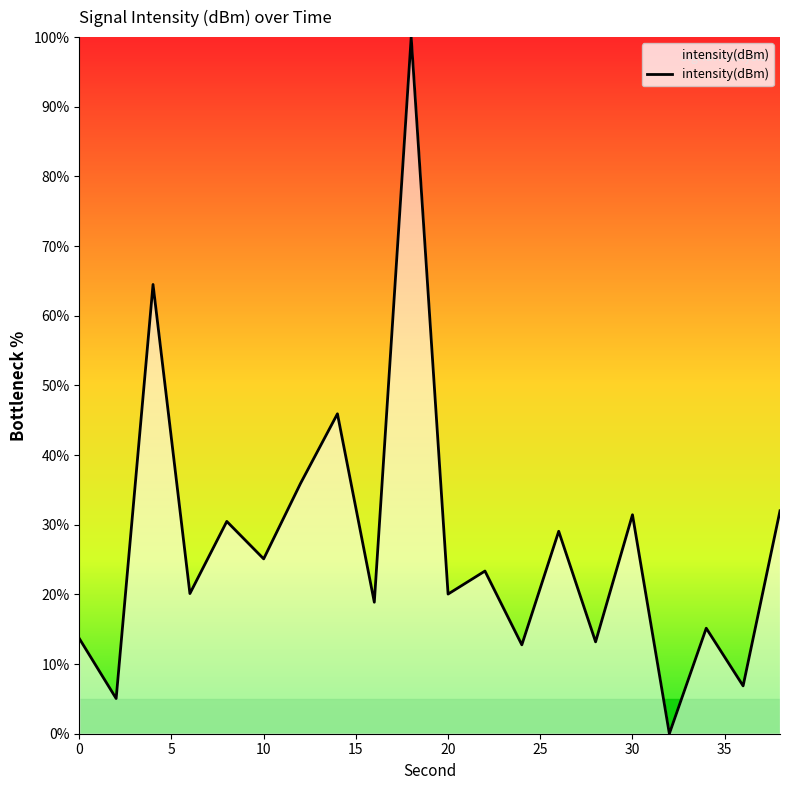

What is the greatest value displayed?

100.0